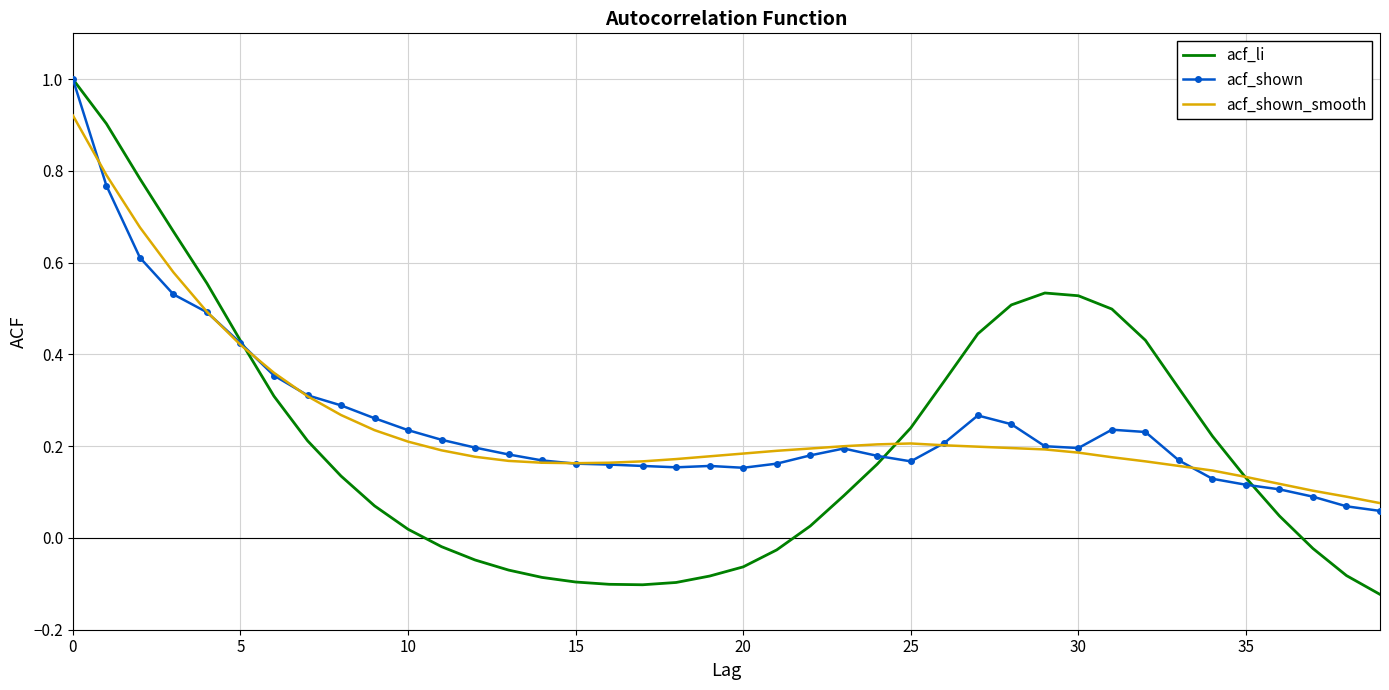

What are all the series names shown in the legend?

acf_li, acf_shown, acf_shown_smooth